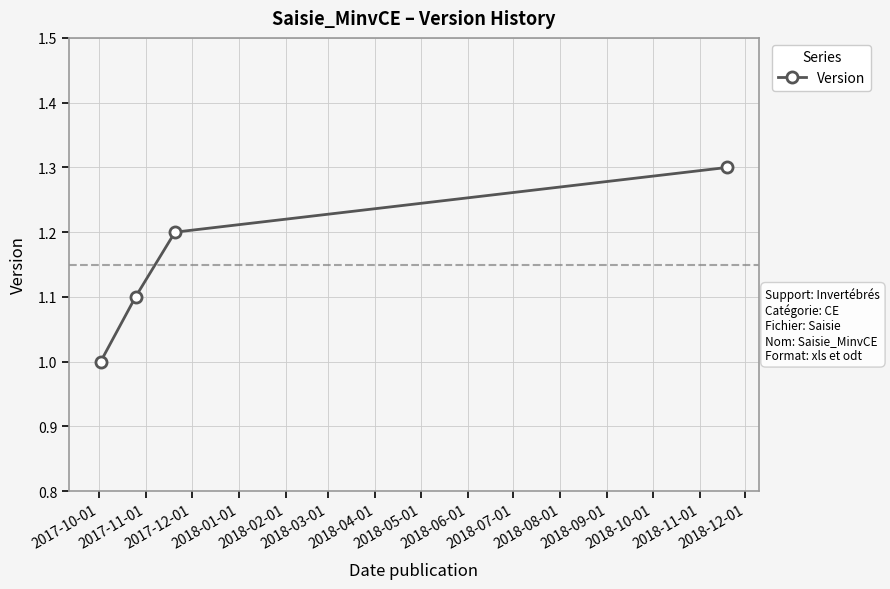

What is the value of the 4th point from the left?

1.3